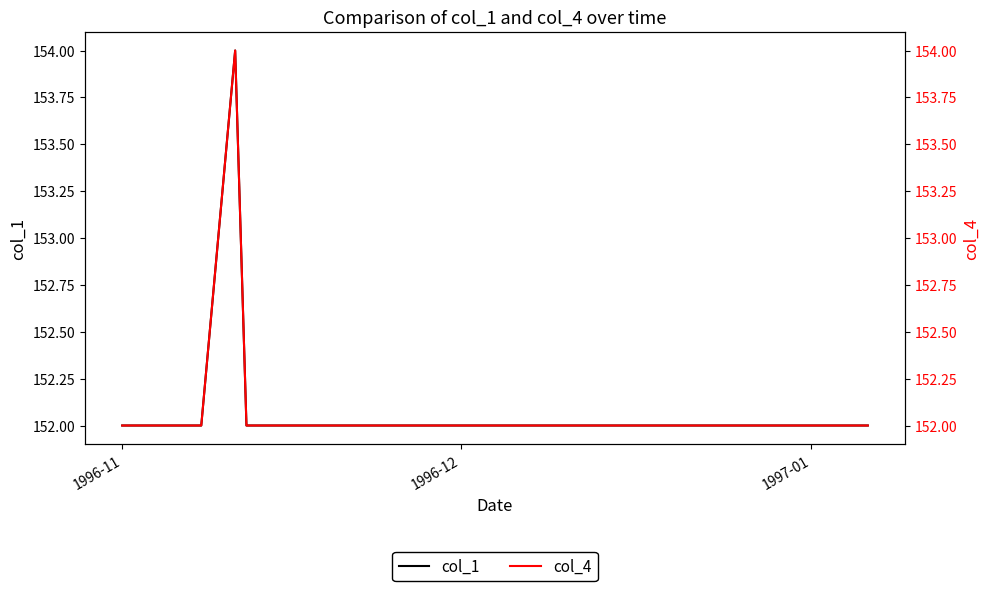

What is the highest value of the col_1 series?

154